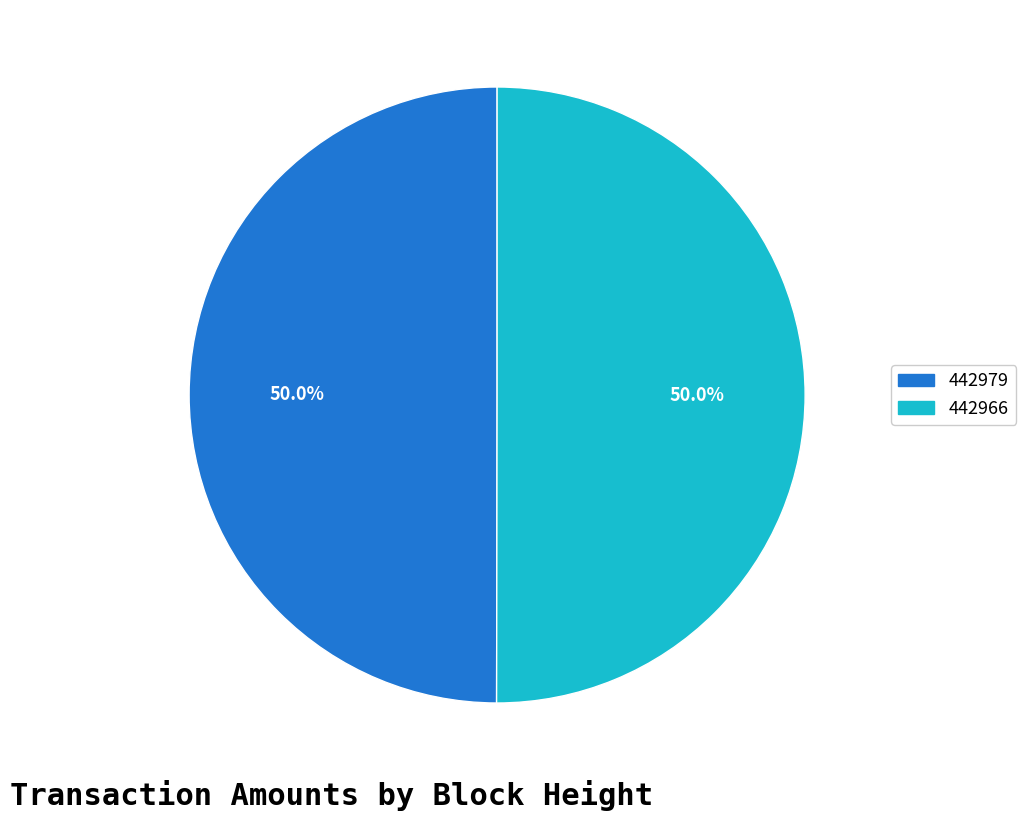

Approximately how many times larger is the value at 442979 compared to 442966?

1.0